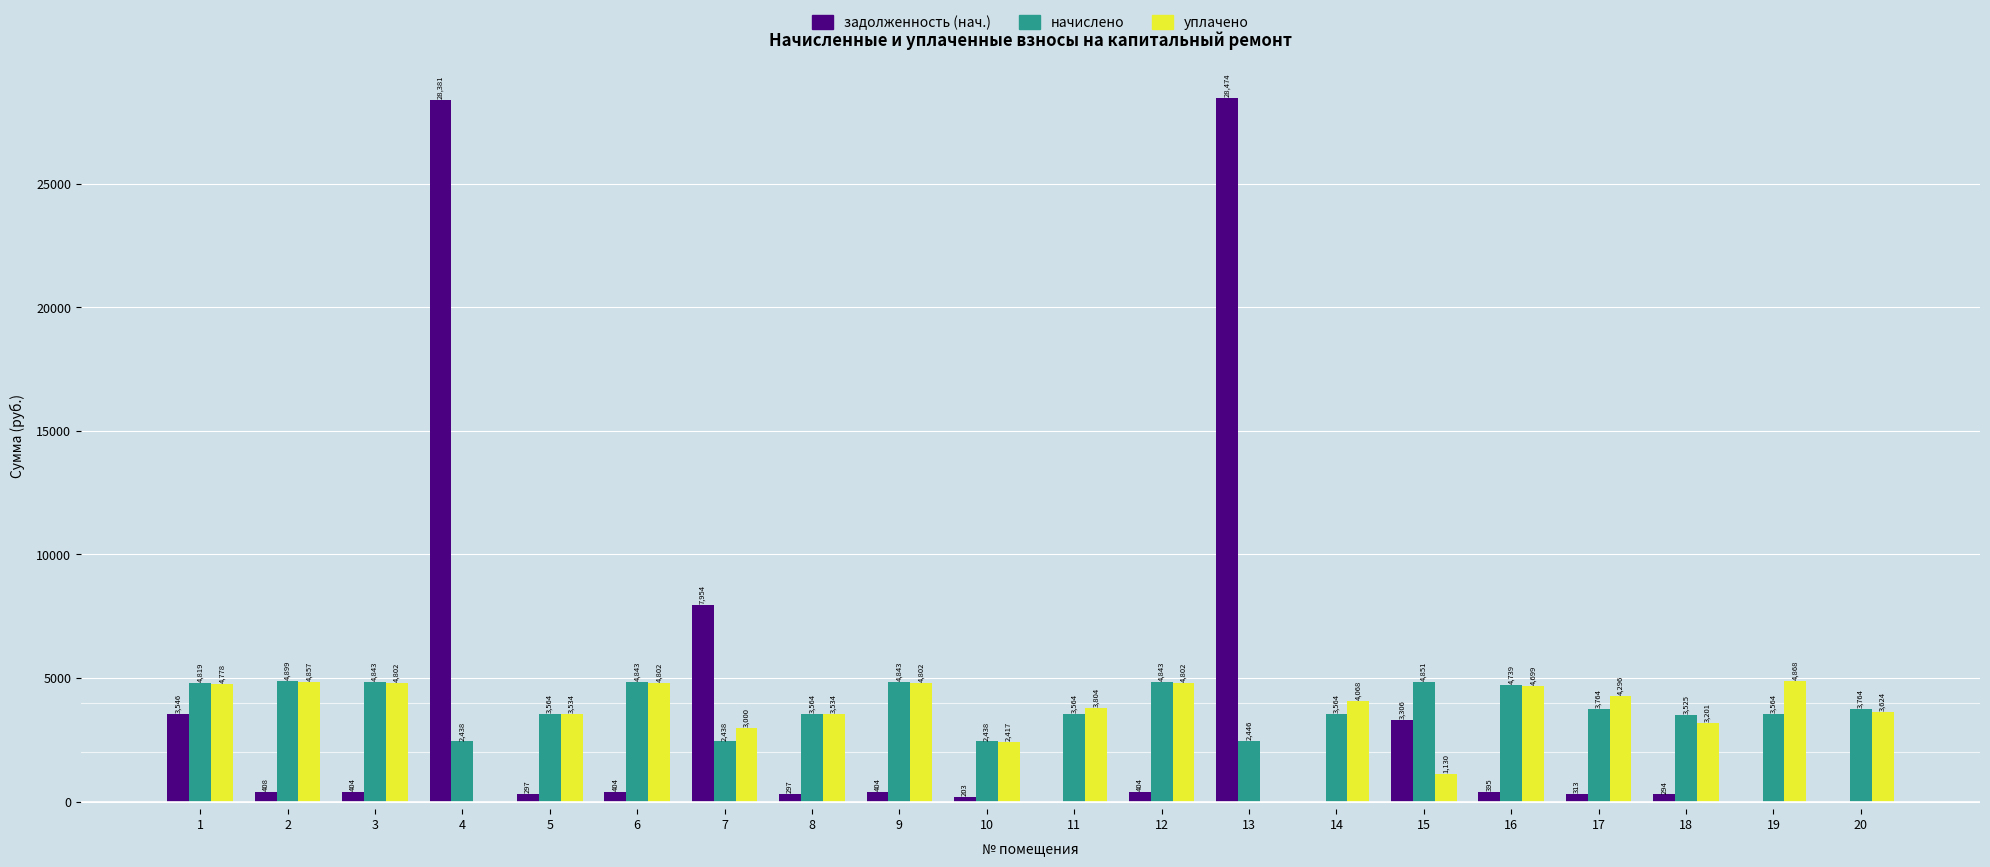

True or false: начислено has a value of 6740.1 at 1.

False